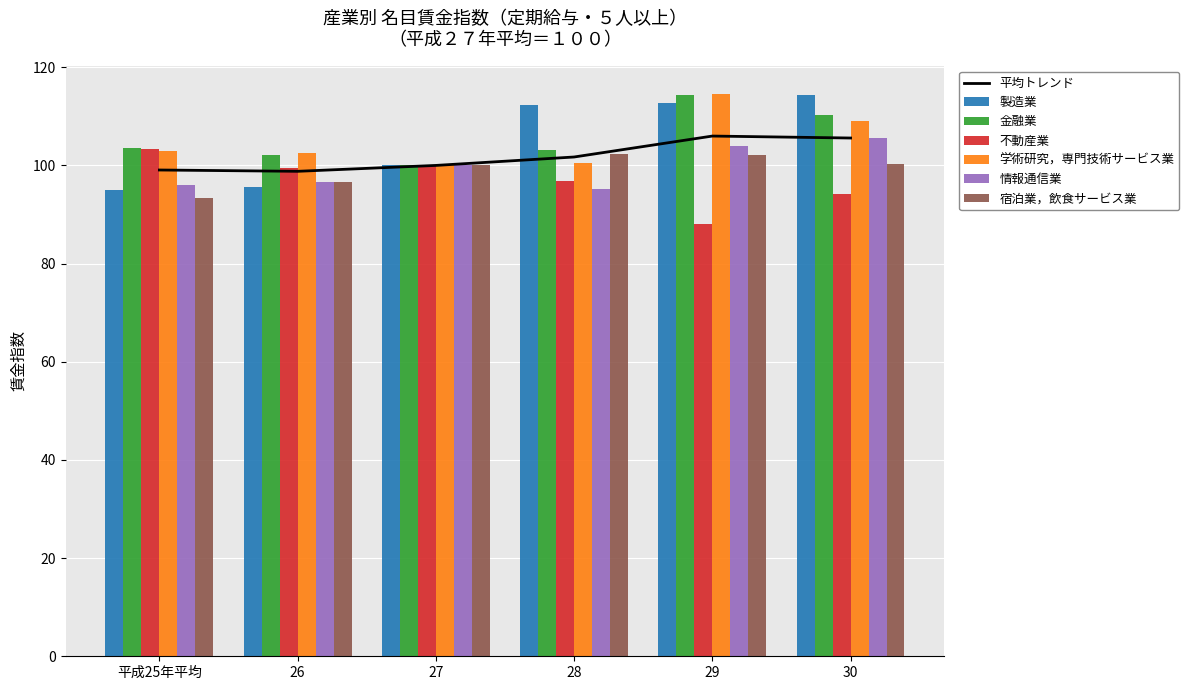

What is the sum of all 金融業 values?

633.4